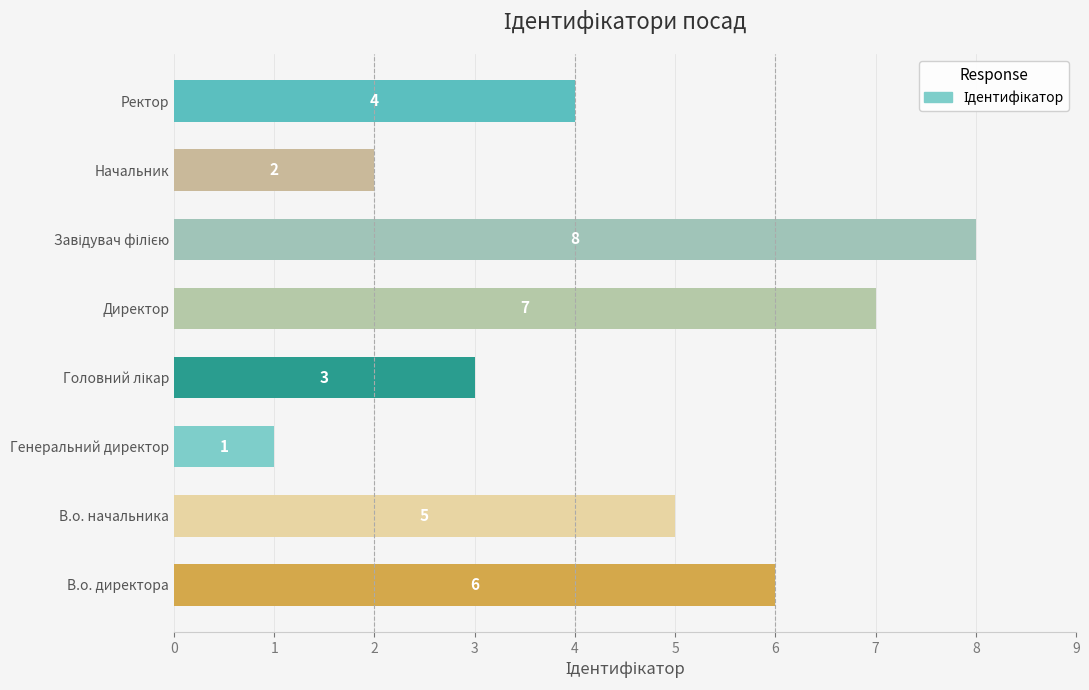

Which category has the lowest value across all series?

Генеральний директор